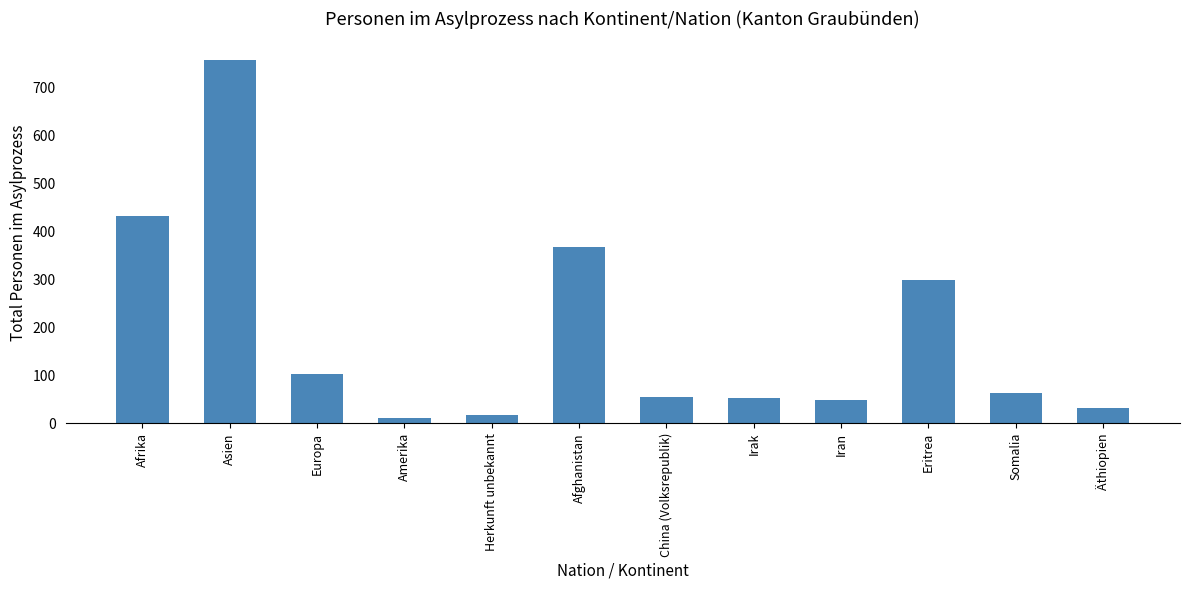

What is the label of the 5th bar from the right?

Irak